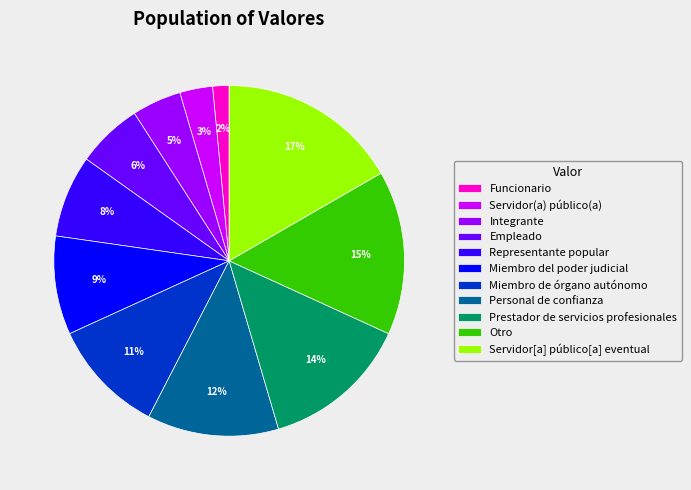

How many segments does this pie chart have?

11